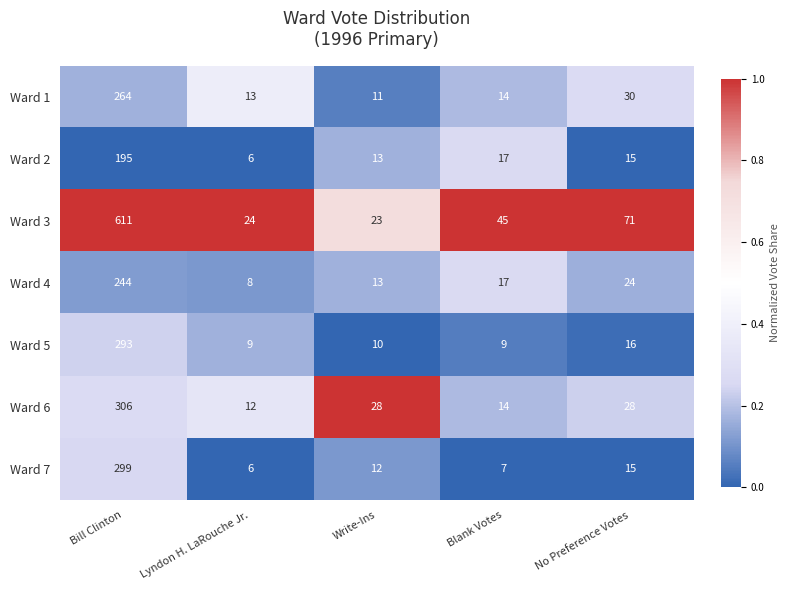

Rank the series by their maximum value, from highest to lowest.

Ward 3, Ward 6, Ward 7, Ward 5, Ward 1, Ward 4, Ward 2